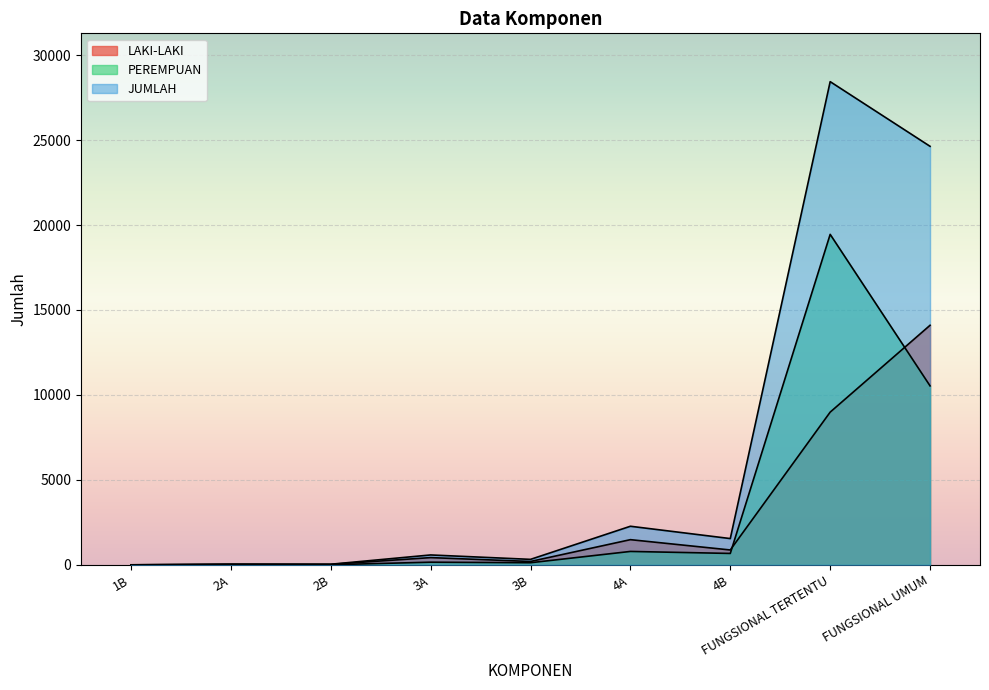

What are all the series names shown in the legend?

LAKI-LAKI, PEREMPUAN, JUMLAH